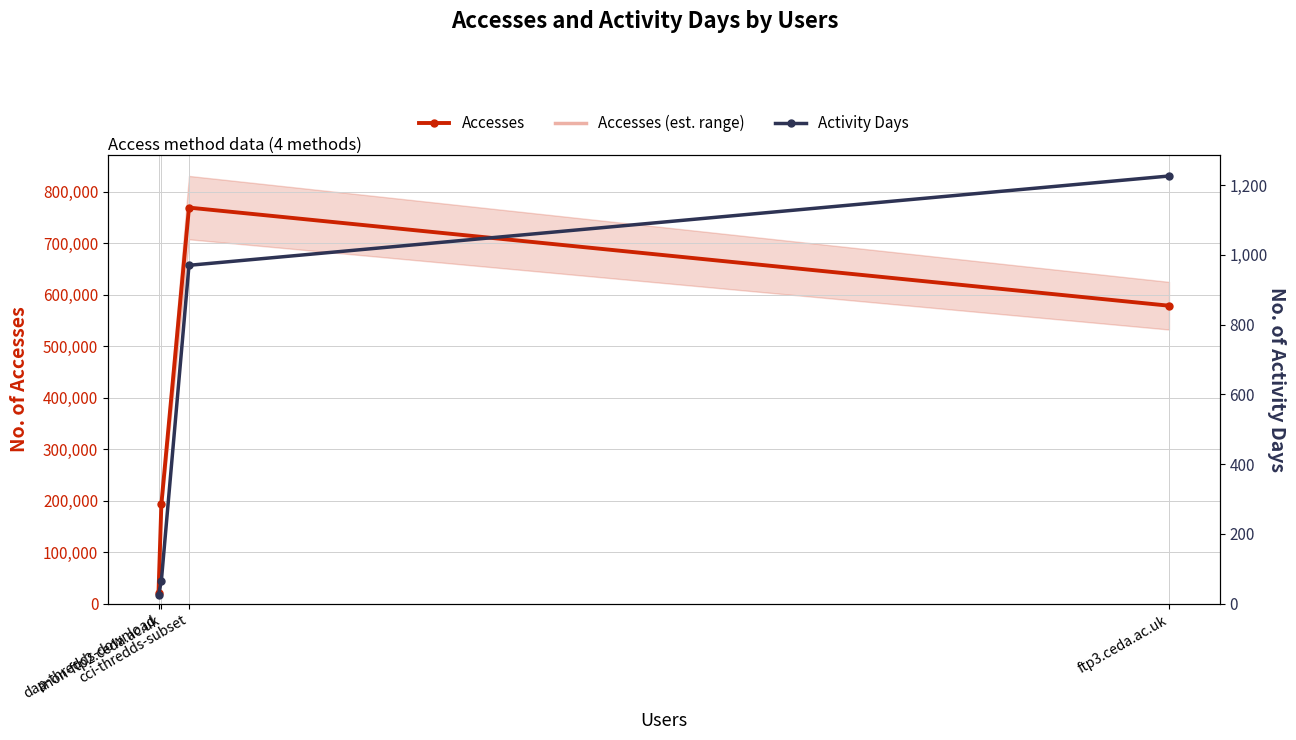

Reading left to right, what are all the values shown in this chart?

Accesses: 21456	193211	768815	578384
Activity Days: 24	66	970	1226